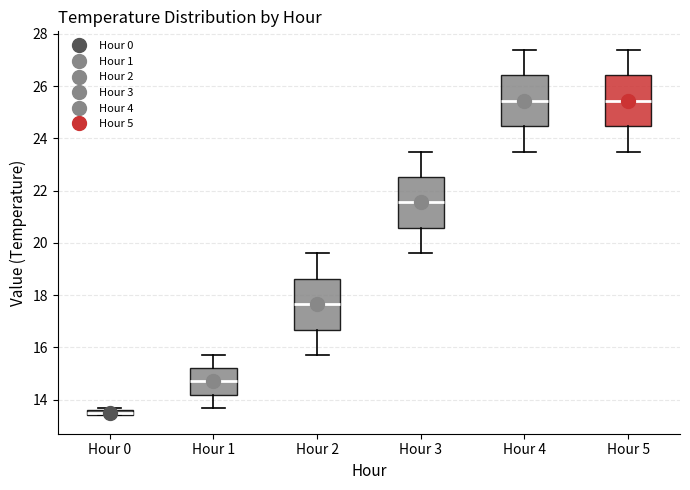

Which box has the lowest median line?

Hour 0